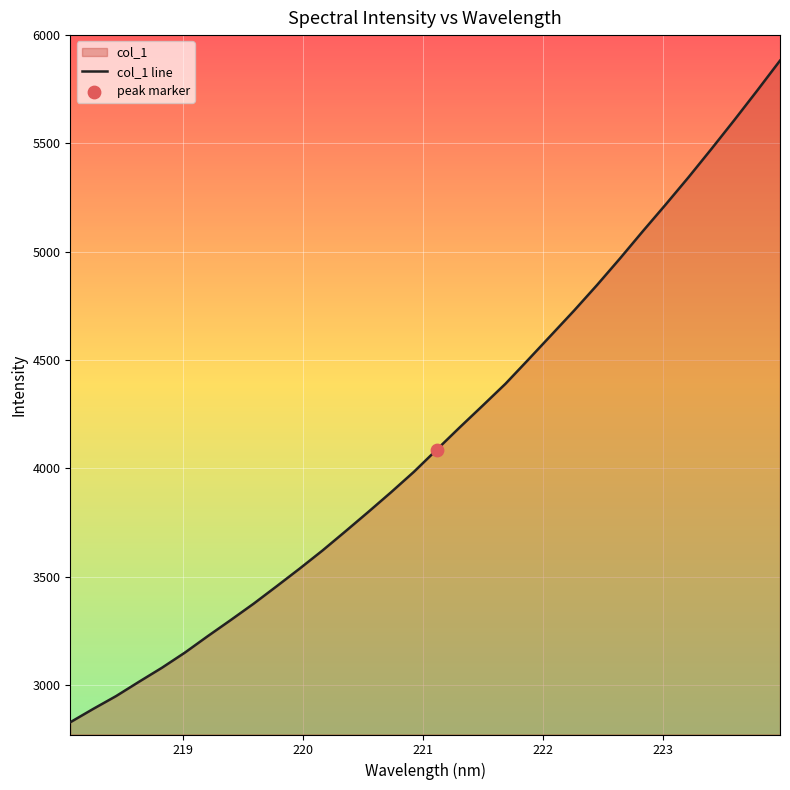

What is the maximum value shown in the chart?

5882.6